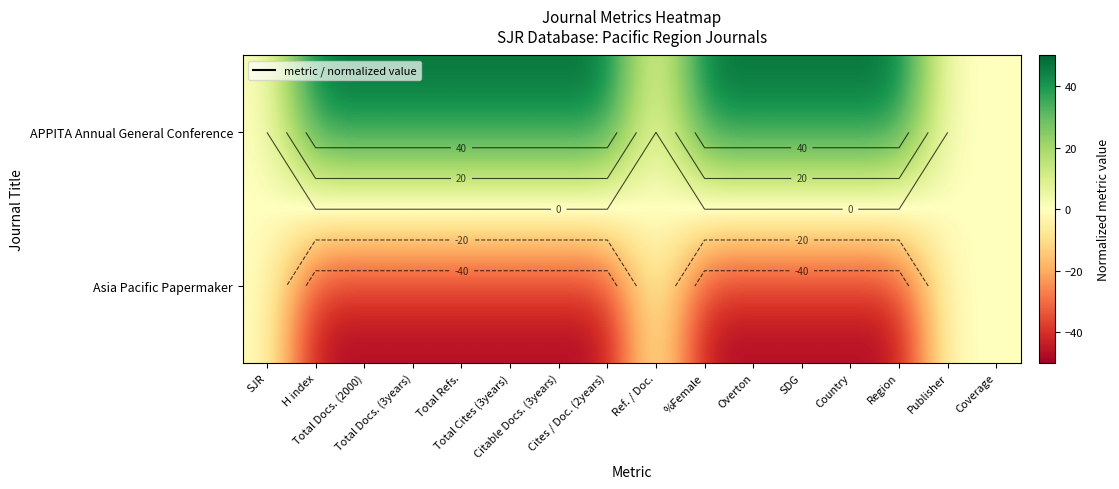

The value of APPITA Annual General Conference at %Female is 50. True or false?

True